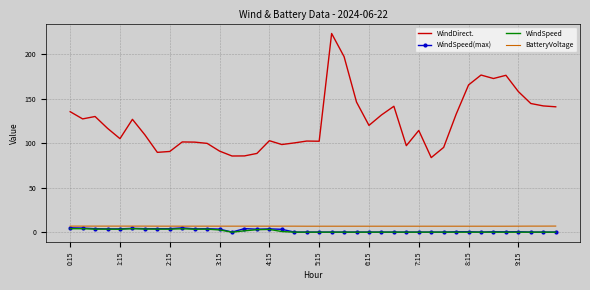

Which series has the largest total across all categories?

WindDirect.